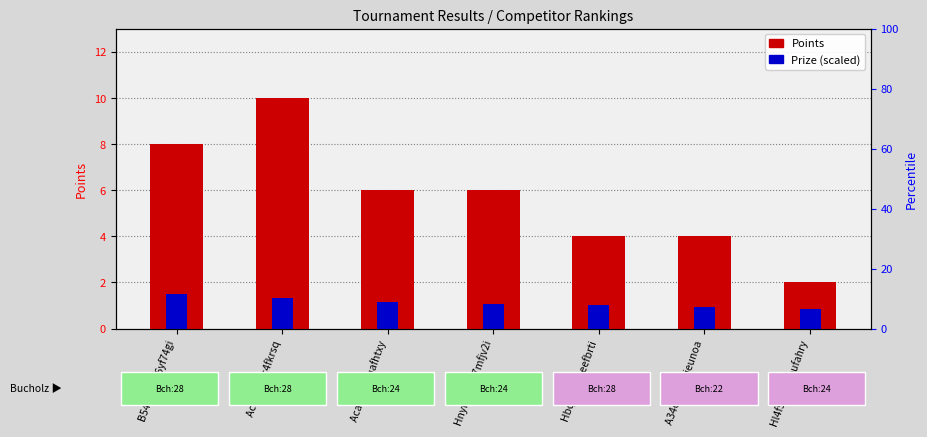

What is the label of the 4th bar from the left?

Hnyf6x6q L7mfjv2i